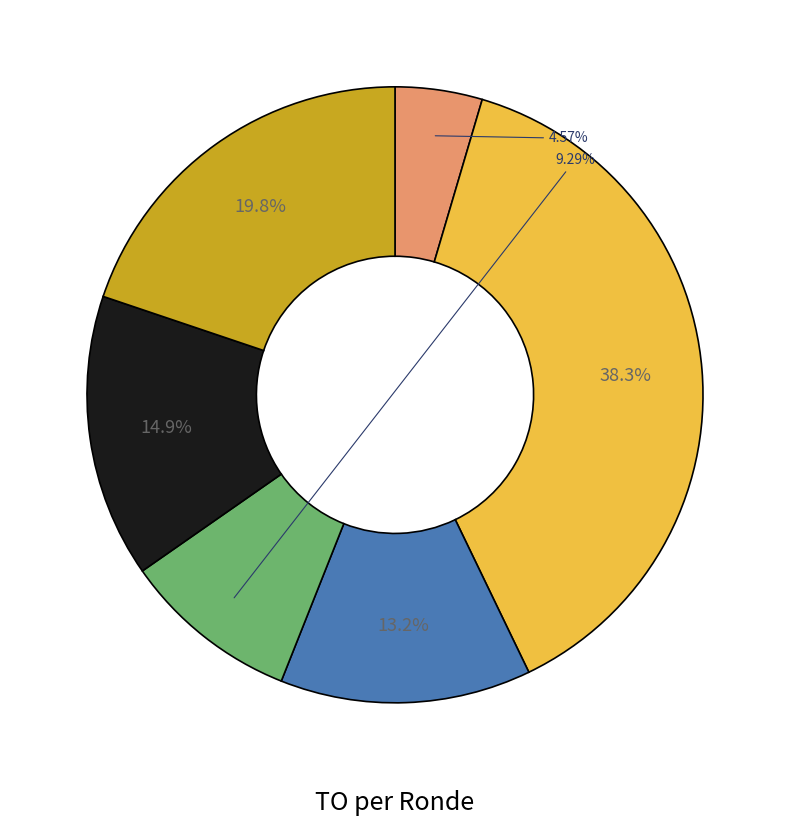

Is there a majority slice in this chart?

No